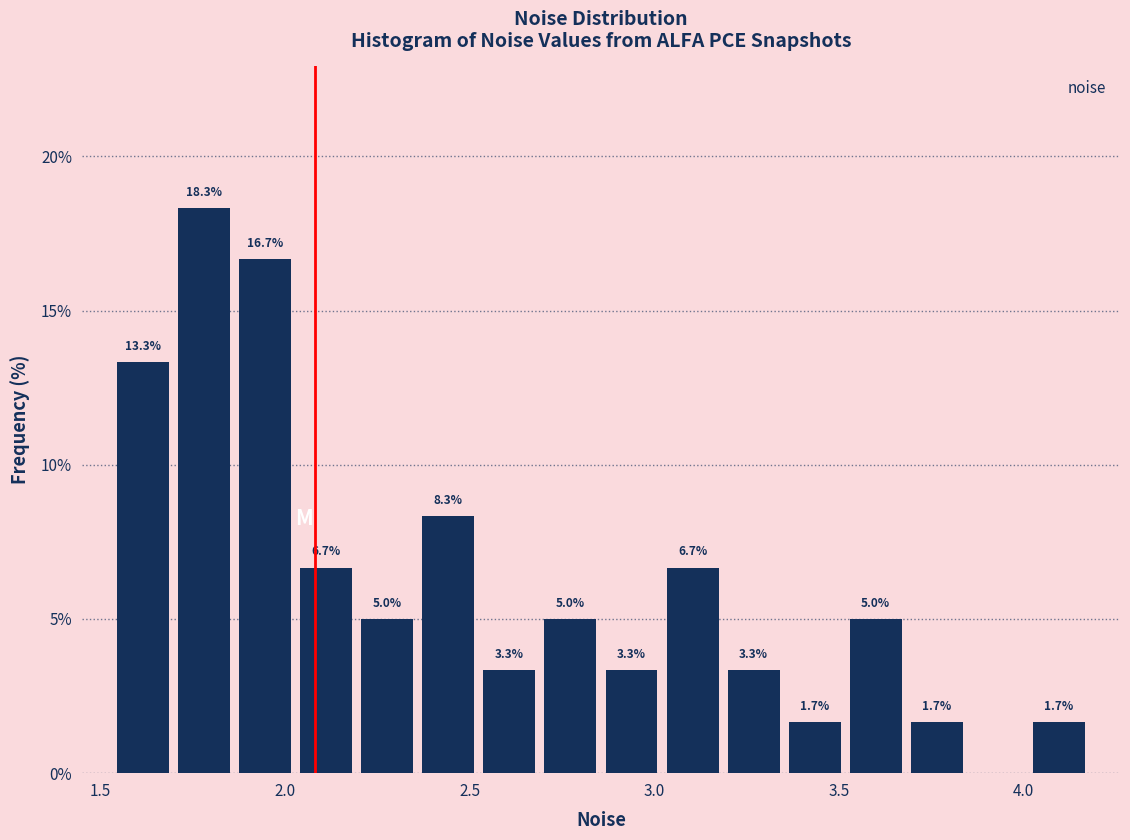

Around what value on the x-axis is the tallest bar? Give the approximate position of its centre, as read against the axis.

1.80